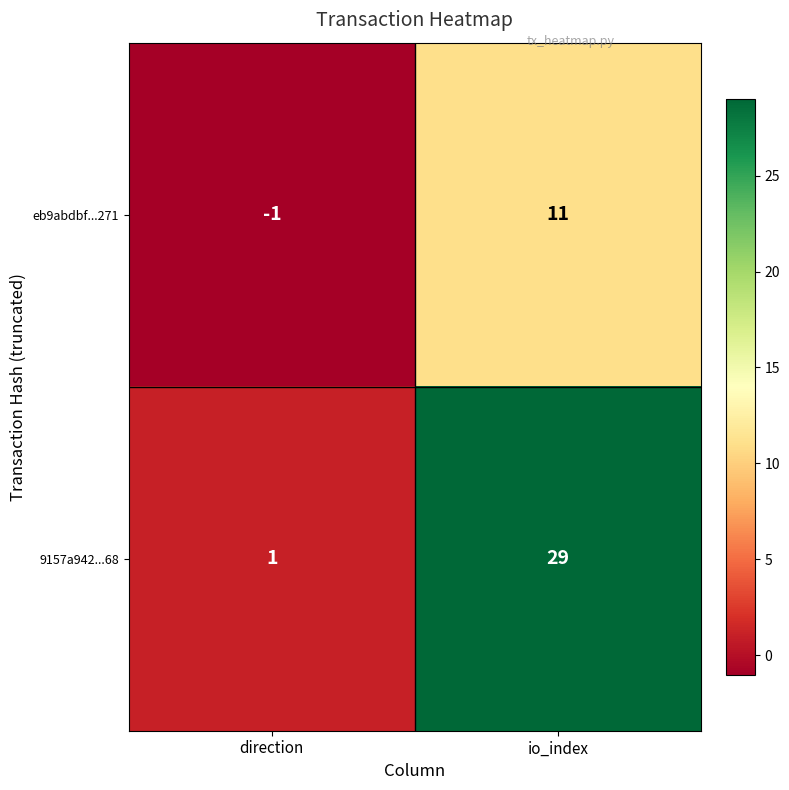

At which category does the chart reach its minimum across all series?

direction